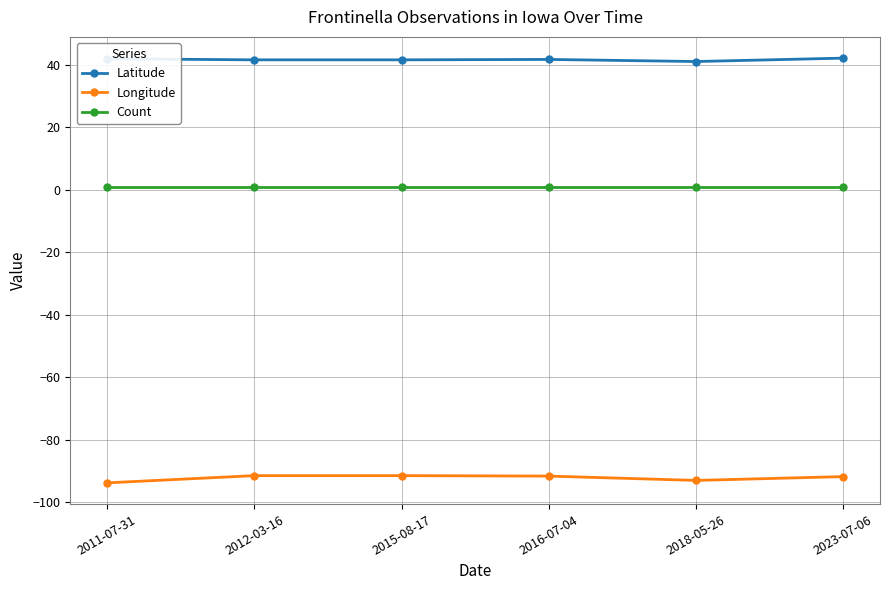

Is the value of Longitude at 2016-07-04 greater than the value of Count at 2011-07-31?

No